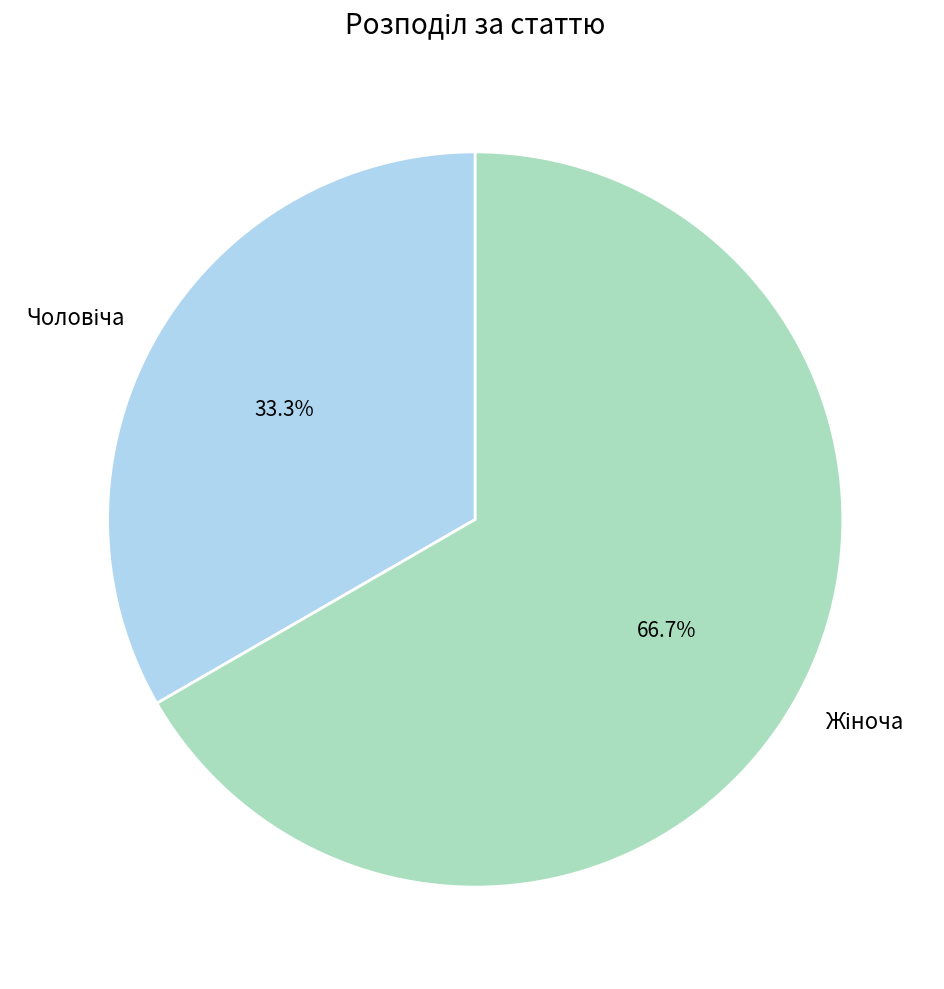

Count the number of slices in the pie.

2